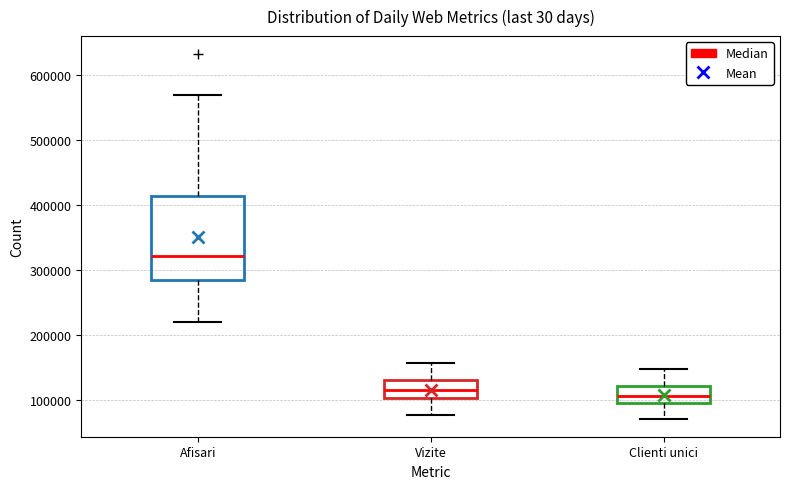

Reading left to right, read every box against the y-axis: the position of its median line, the range the box covers, and the ends of its whiskers. The values are not printed on the chart, so give them approximately, as read against the axis.

Afisari: median 320000, box 280000 to 410000, whiskers 220000 to 570000
Vizite: median 110000, box 100000 to 130000, whiskers 80000 to 160000
Clienti unici: median 110000, box 100000 to 120000, whiskers 70000 to 150000